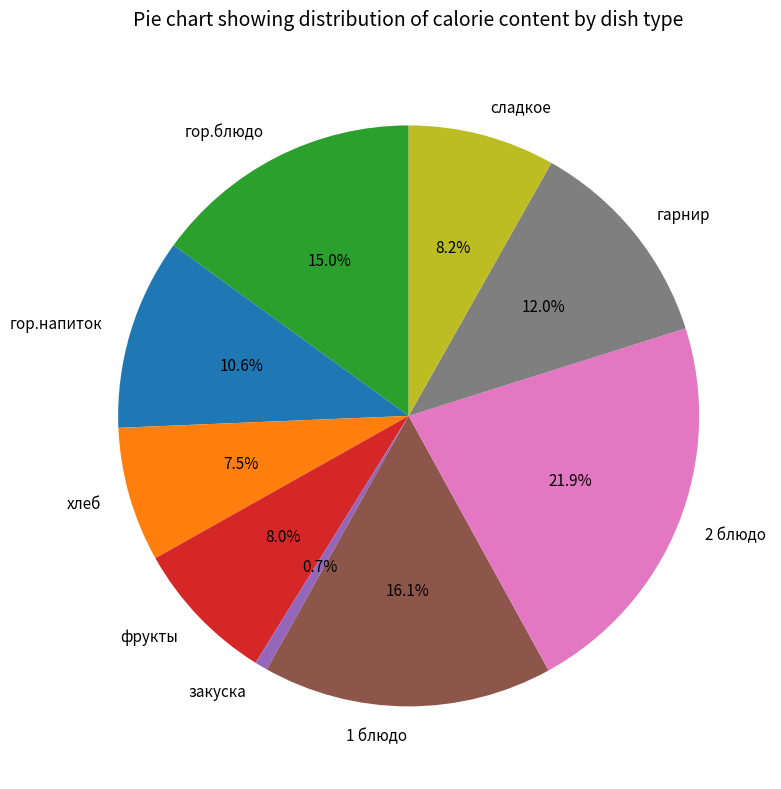

Between закуска and сладкое, which is larger?

сладкое